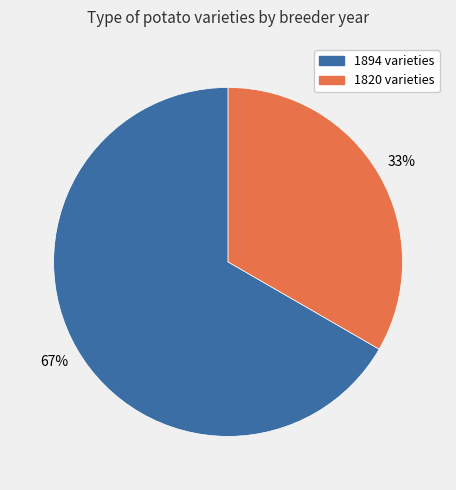

To the nearest percent, what is the average slice percentage?

50%